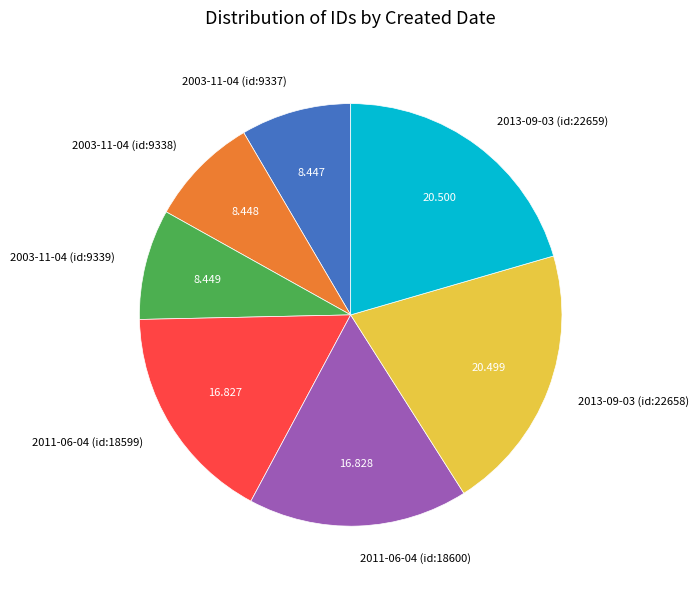

Combined, do 2003-11-04 (id:9337) and 2003-11-04 (id:9338) account for over 50%?

No